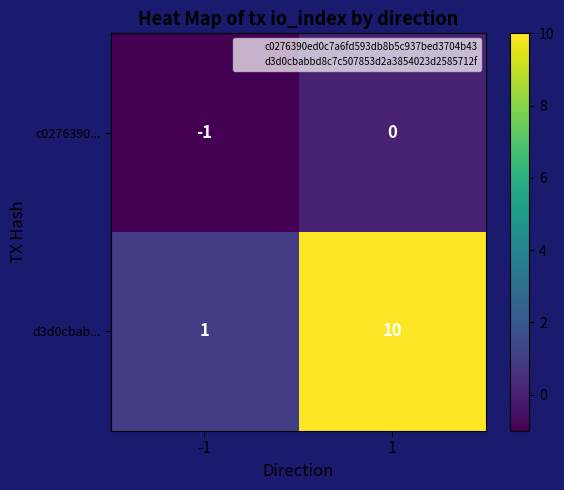

The value of d3d0cbab... at 1 is 4. True or false?

False